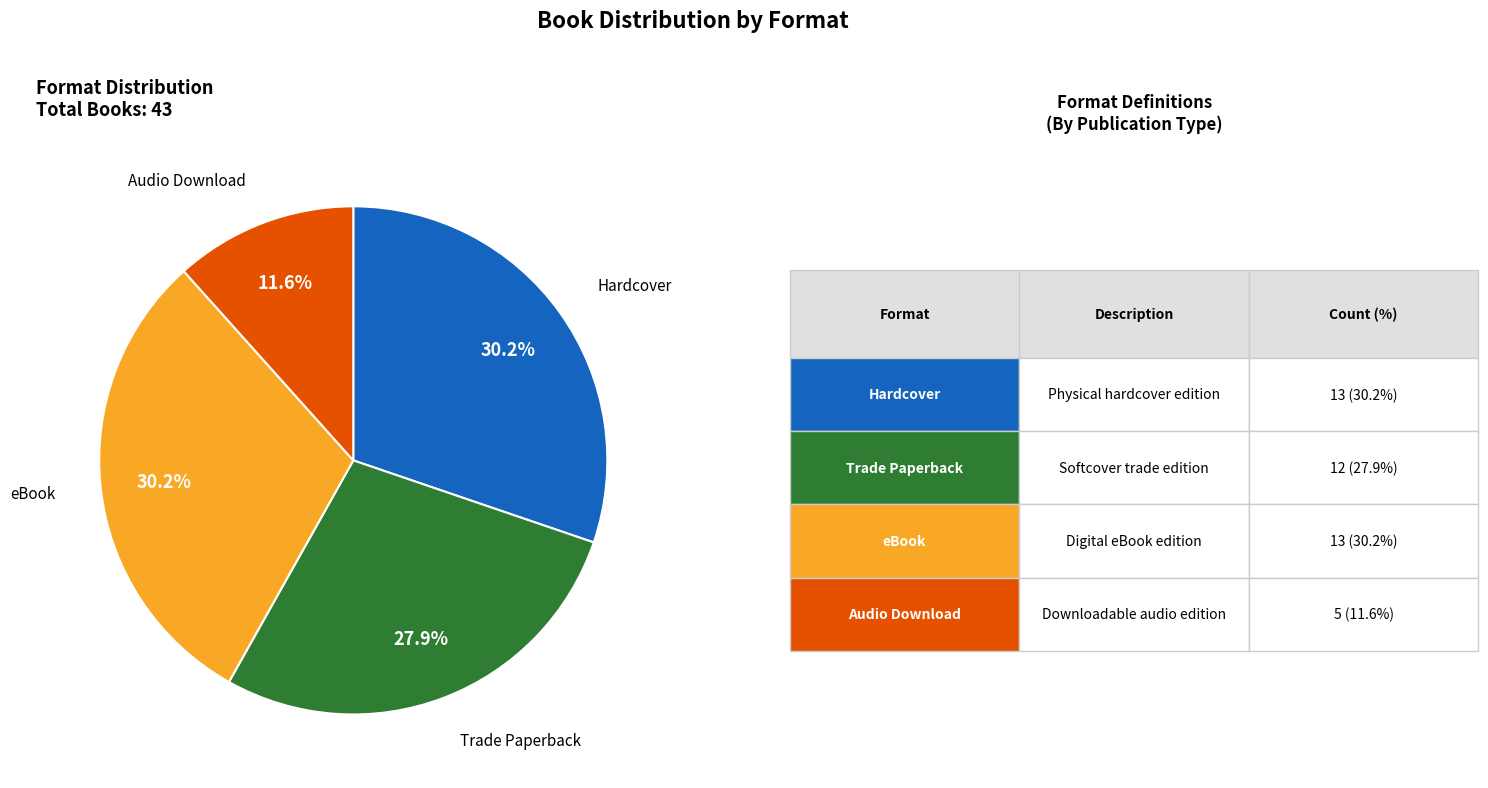

Which has a higher value, Audio Download or Trade Paperback?

Trade Paperback